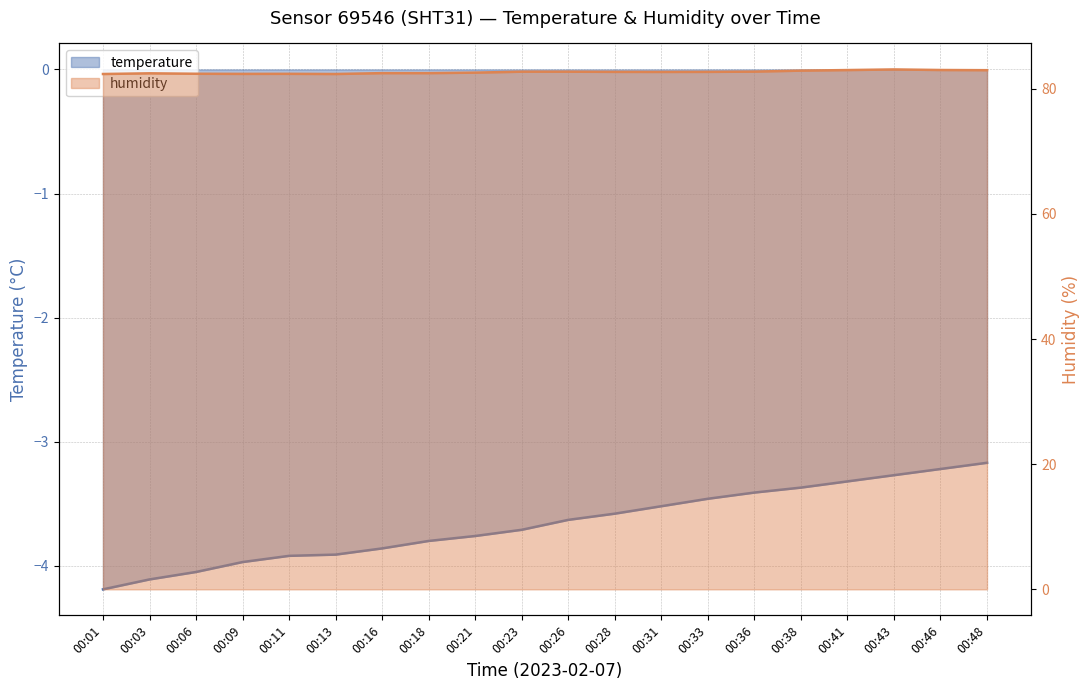

True or false: temperature and humidity intersect in this chart.

False